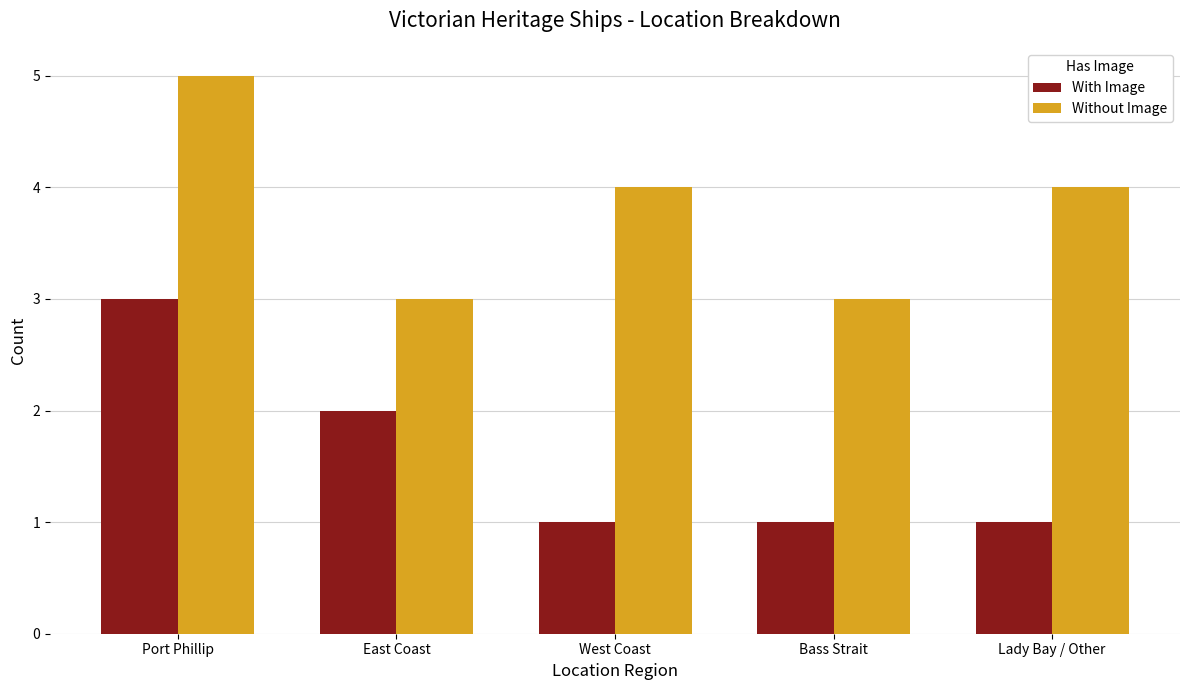

The Without Image series shows 8 at Port Phillip. True or false?

False